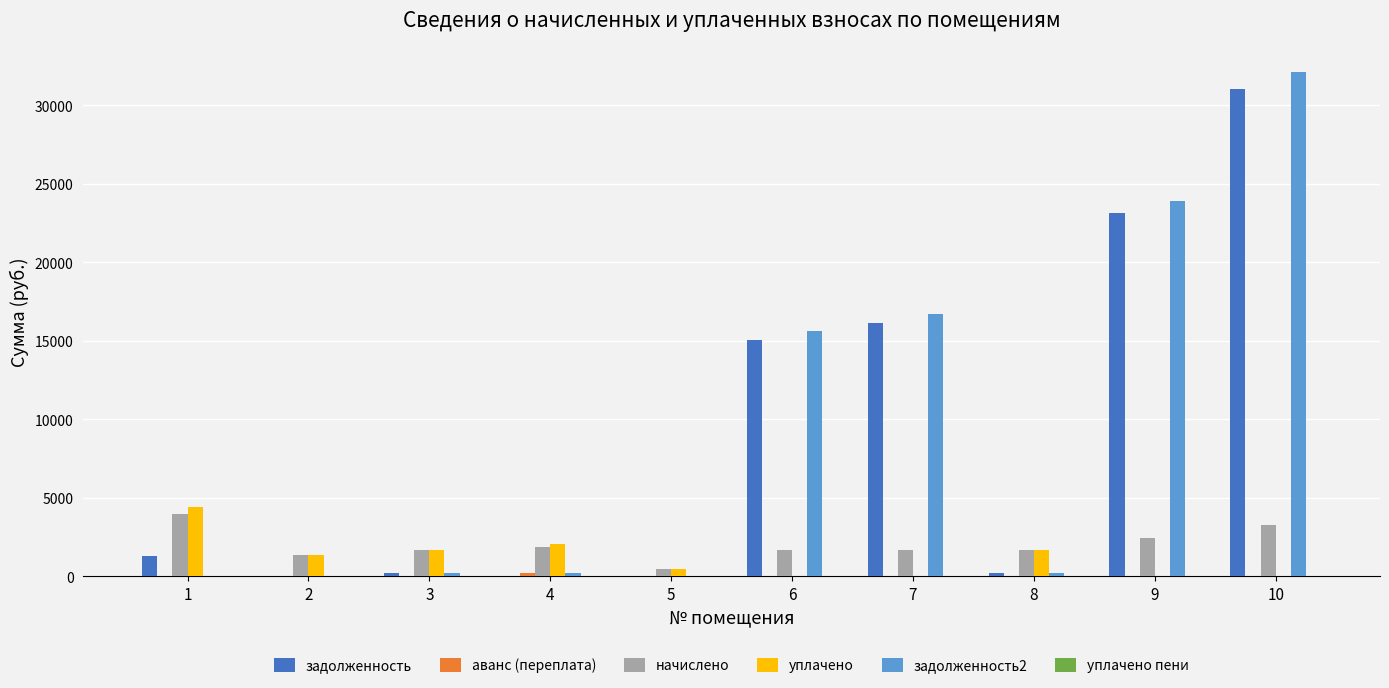

What is the maximum value shown in the chart?

32101.7